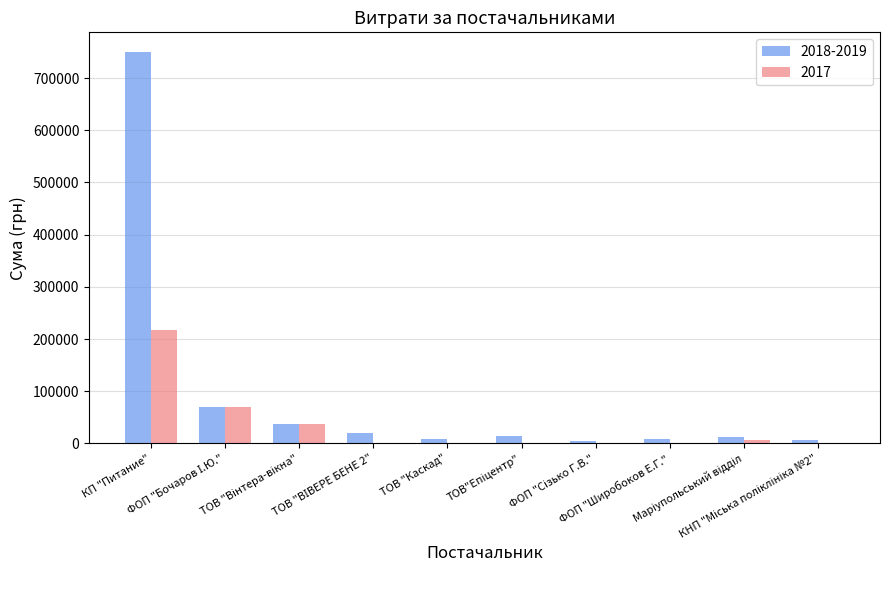

Where does the 2018-2019 series first go above 13939?

КП "Питание"